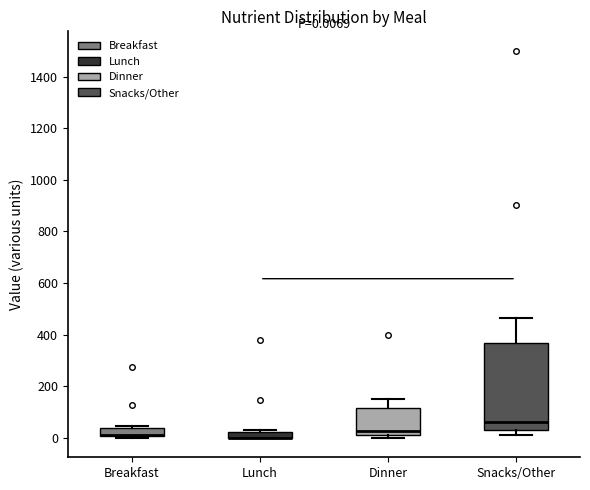

Comparing the boxes themselves (not the whiskers), which one is the tallest?

Snacks/Other